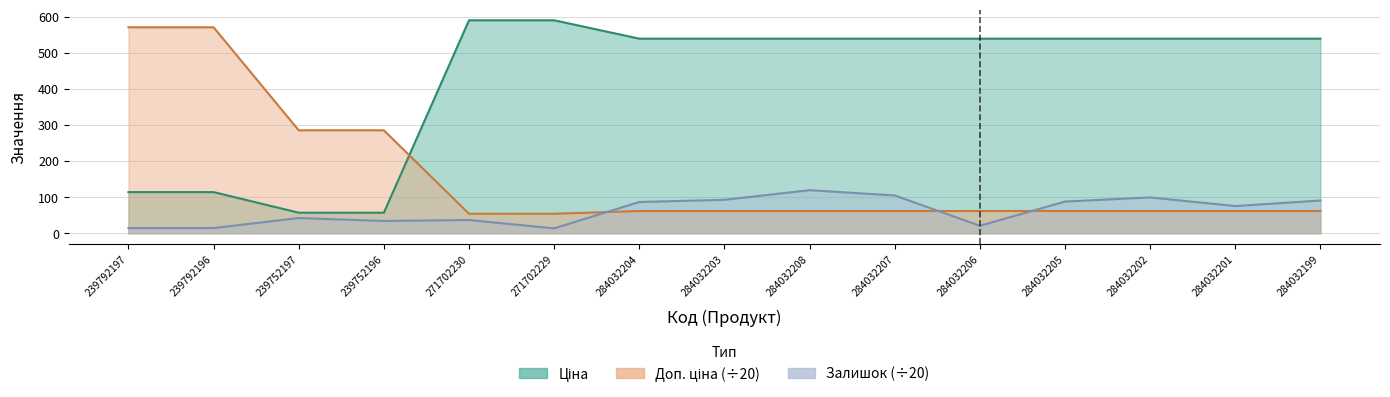

True or false: Залишок has more than 1 points higher than both neighbors.

True